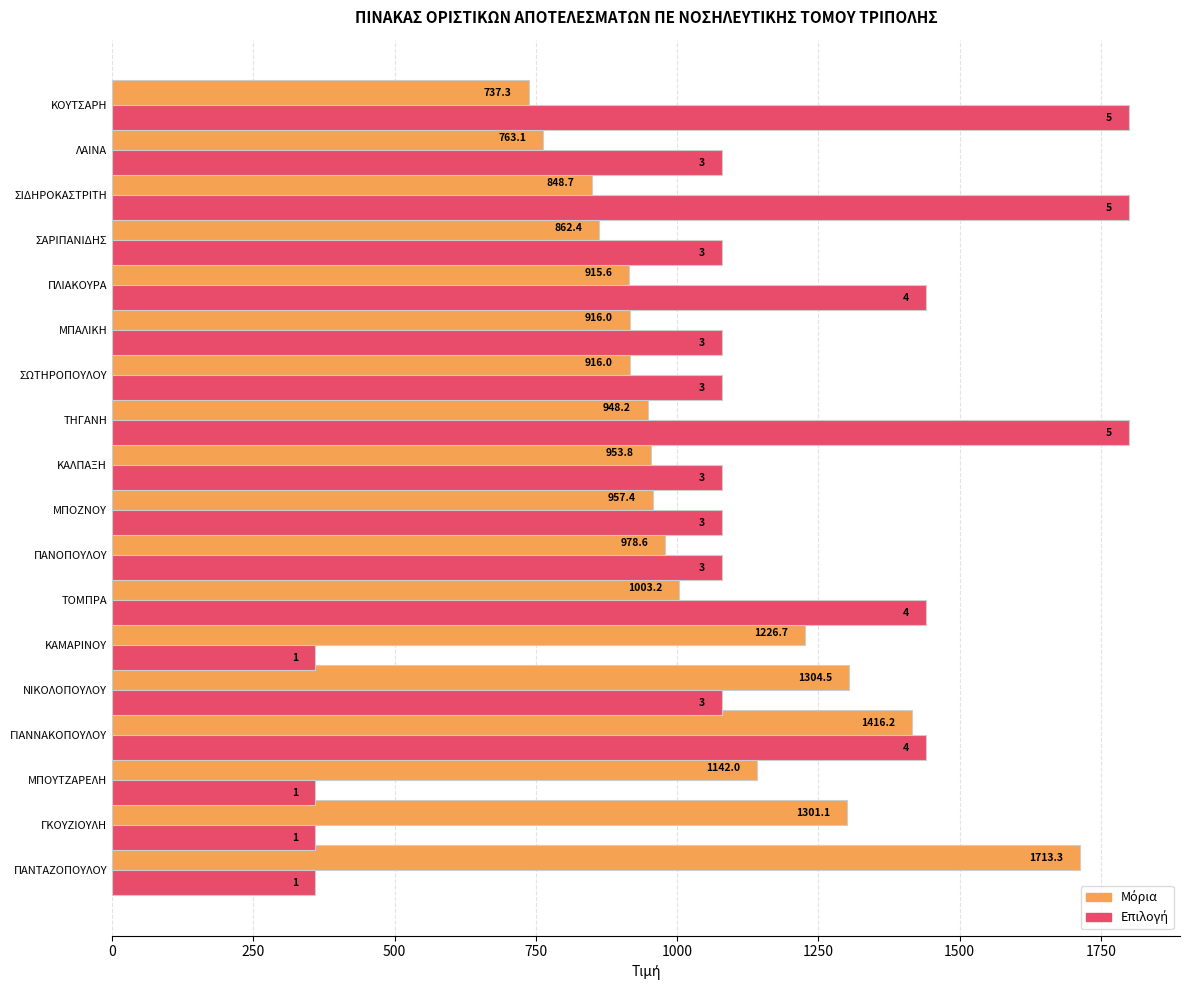

What is the difference between the highest and lowest values at ΣΩΤΗΡΟΠΟΥΛΟΥ?

164.0